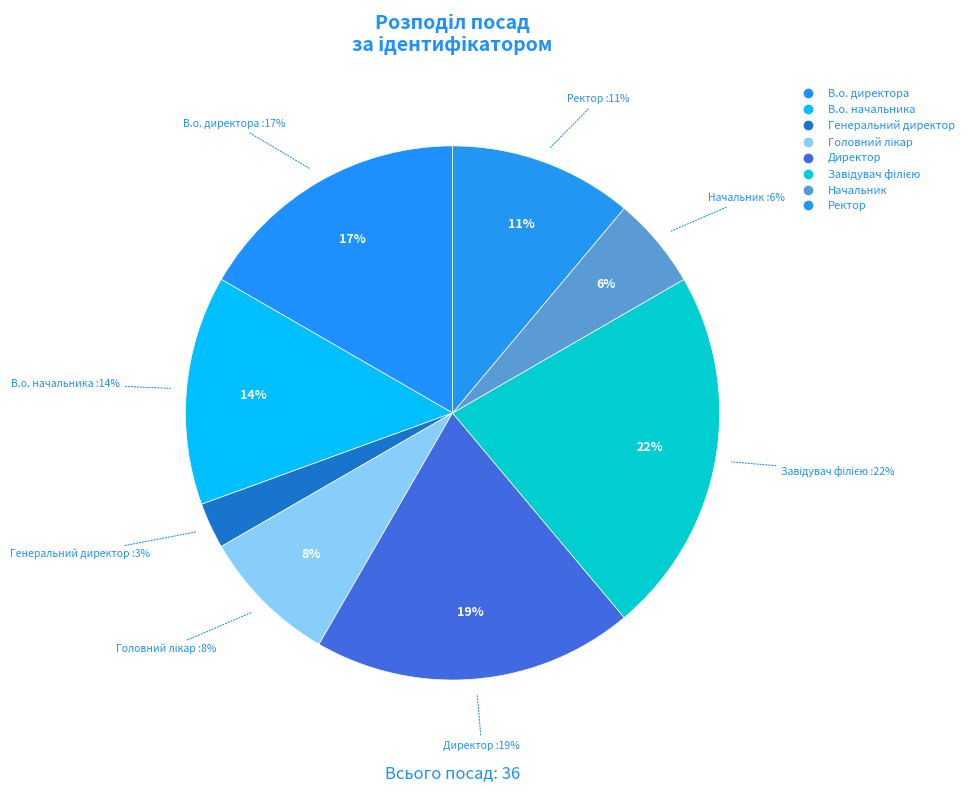

To the nearest percent, what is the combined percentage of Ректор and Завідувач філією?

33%